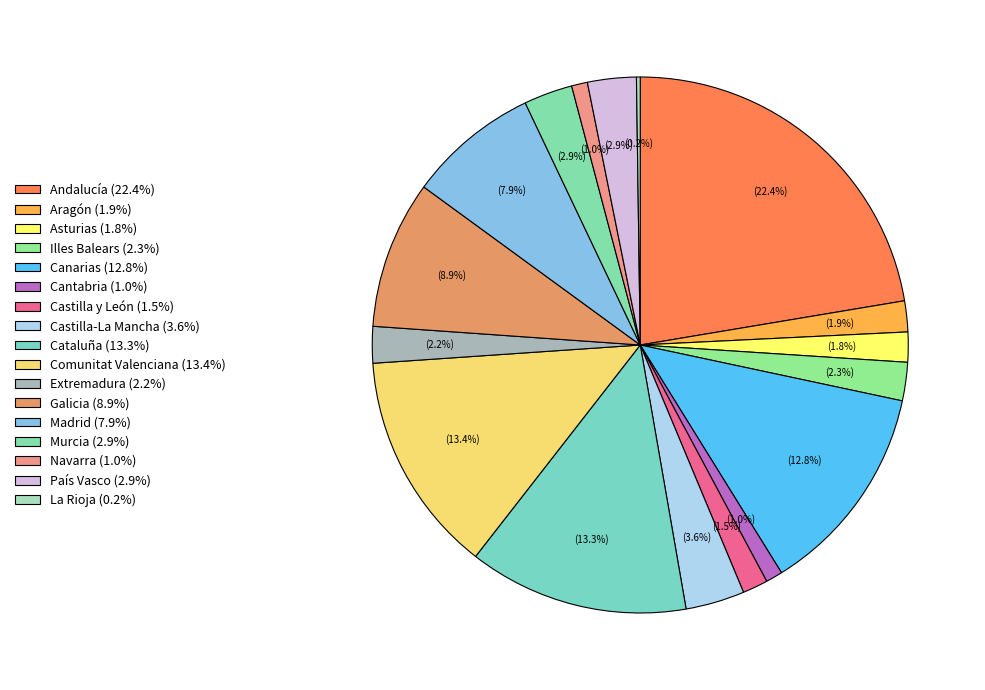

To the nearest percent, what is the difference between the largest and smallest slice percentages?

22%